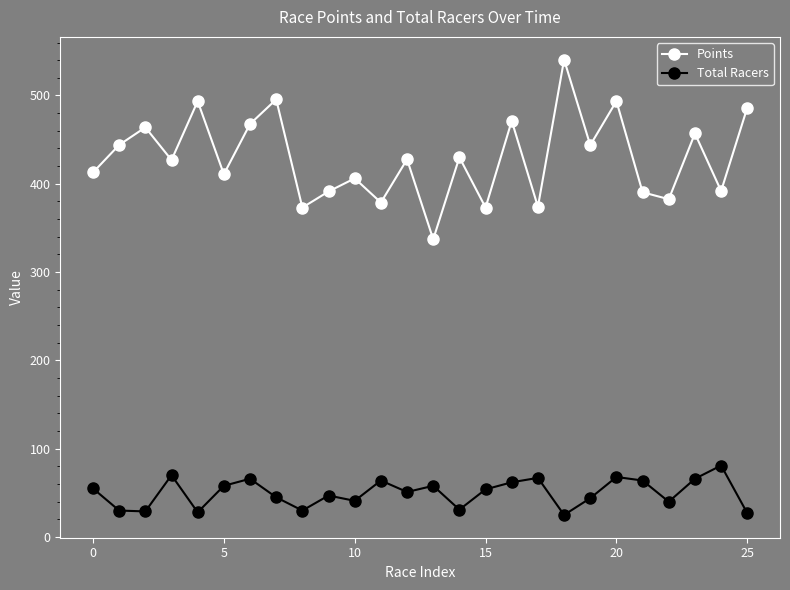

How many lines are shown in the chart?

2